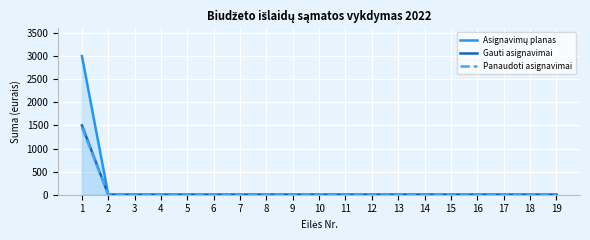

True or false: Panaudoti asignavimai and Asignavimų planas intersect in this chart.

False